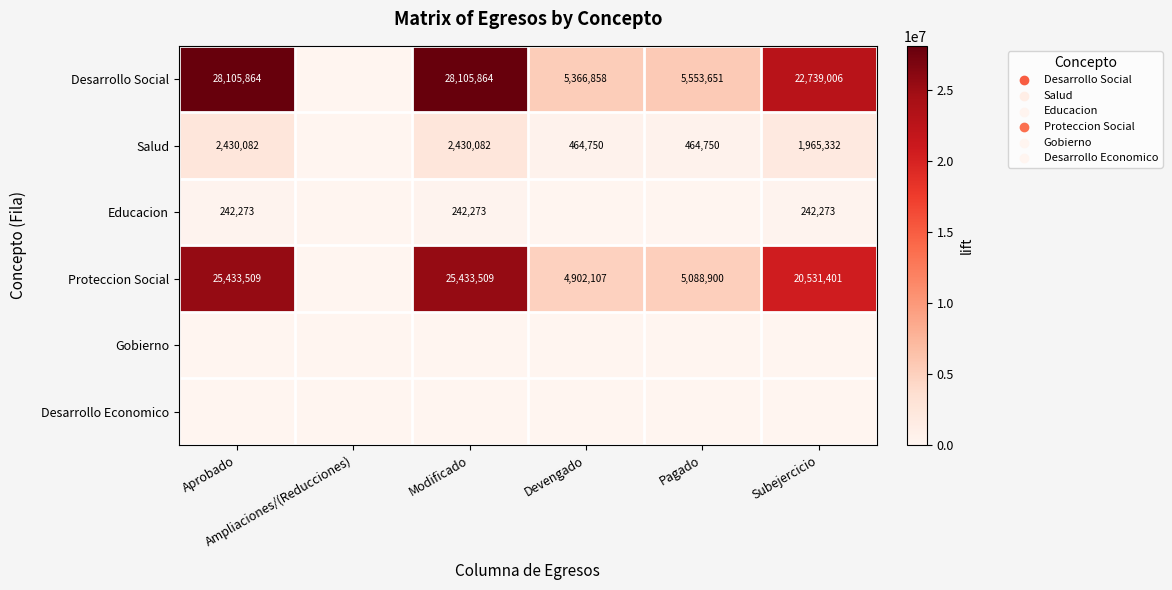

What value does the Educacion series have at Subejercicio?

242272.9